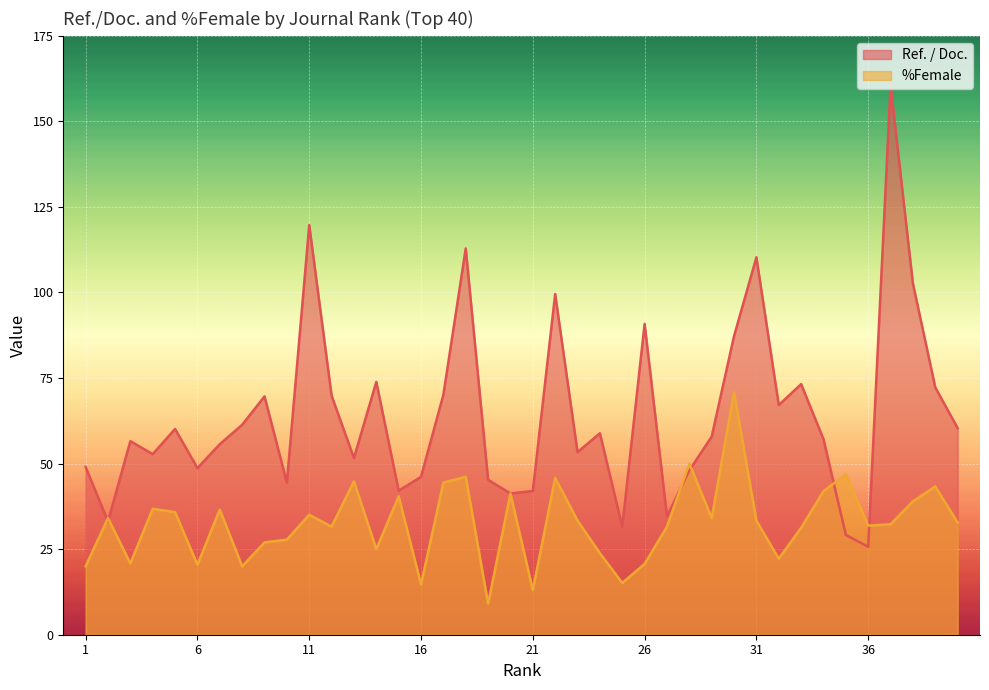

Does the chart display data point markers on the line(s)?

No